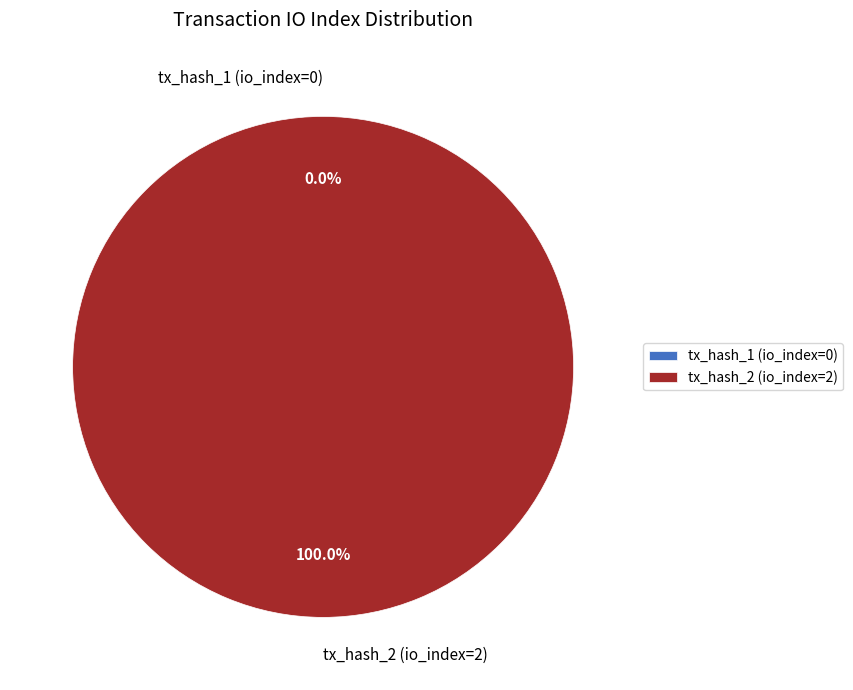

The tx_hash_2 (io_index=2) slice represents 85% of the pie. True or false?

False